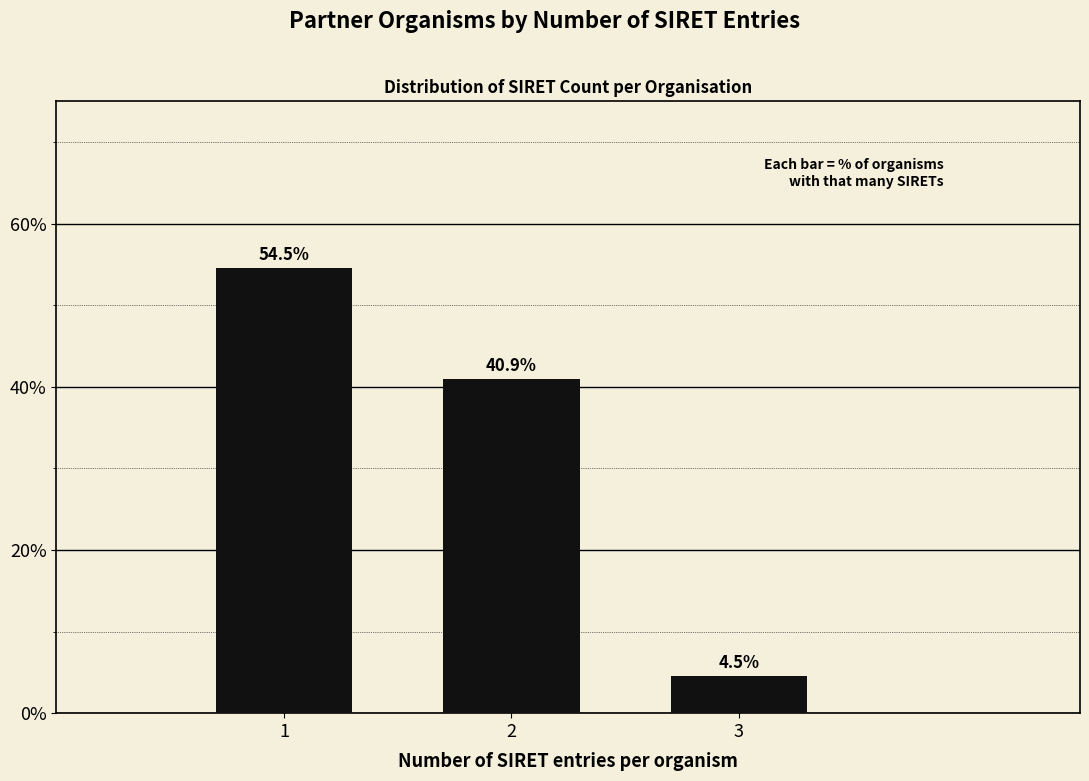

Reading left to right, transcribe all the data shown in this chart.

54.5	40.9	4.5